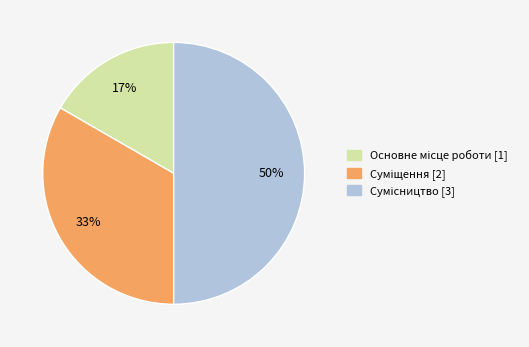

To the nearest percent, what is the difference between the largest and smallest slice percentages?

33%